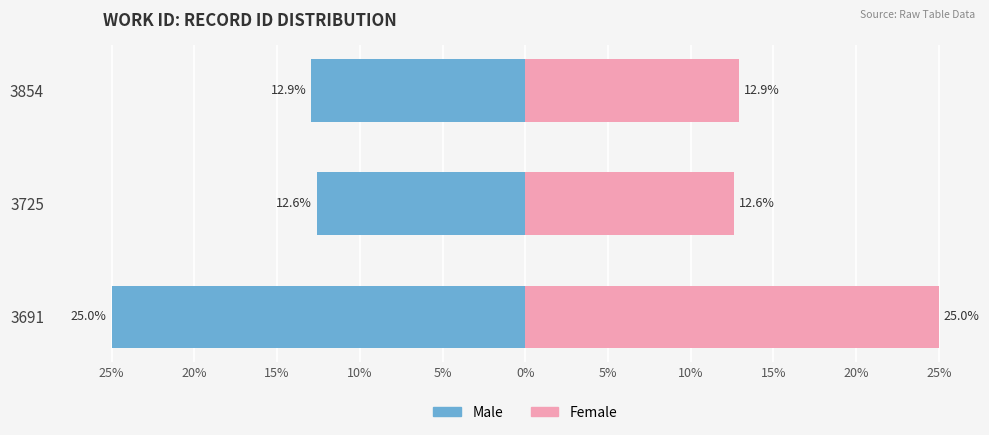

What is the lowest value of the Male series?

-25.0